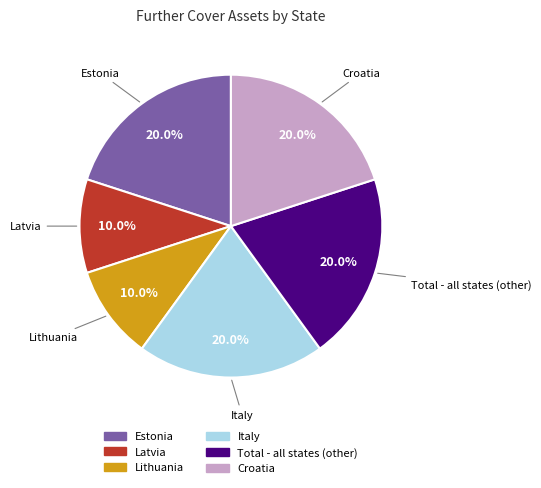

To the nearest percent, what is the difference between the largest and smallest slice percentages?

10%